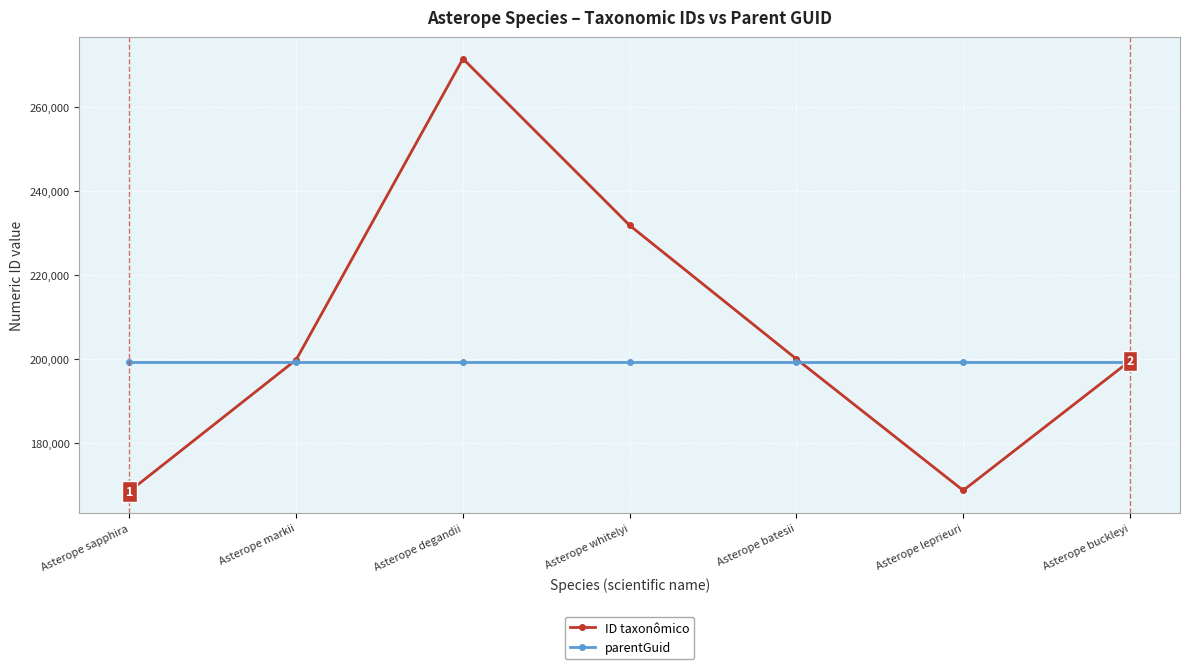

List the series in order of their peak value, highest first.

ID taxonômico, parentGuid